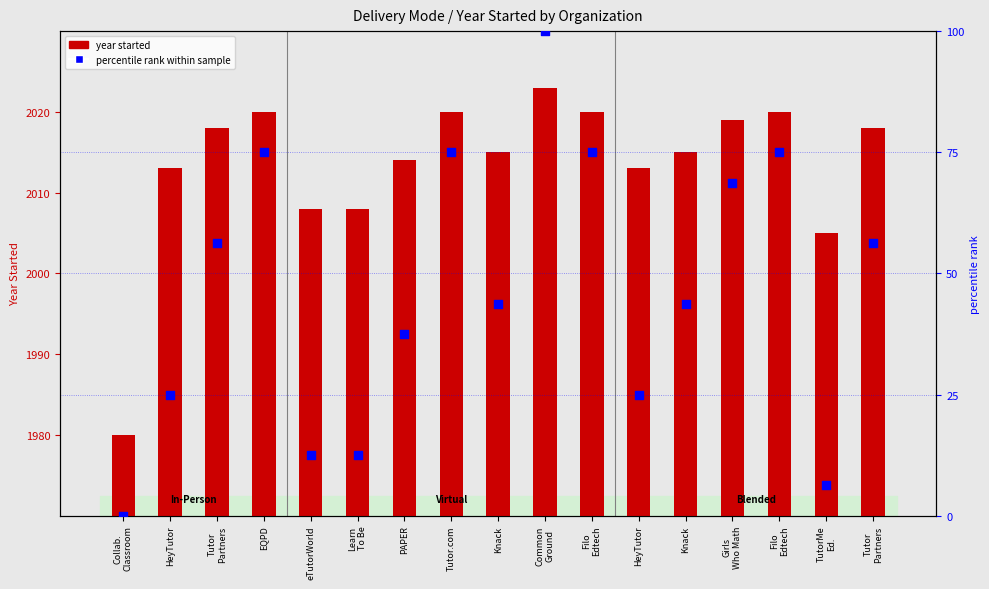

Which series has the largest total across all categories?

year started